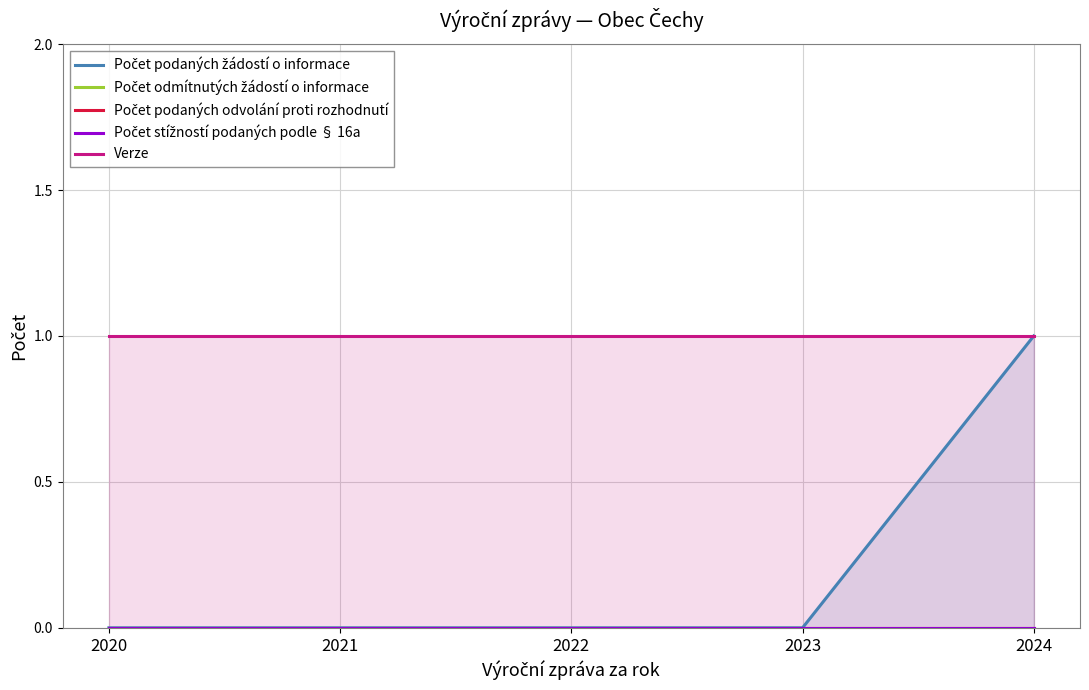

What is the greatest value displayed?

1